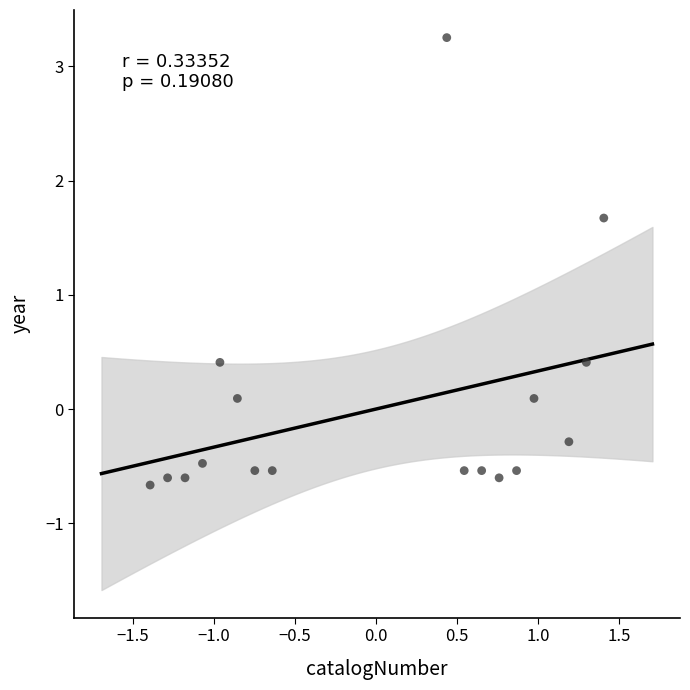

What is the range of Y values (max minus min)?

3.9